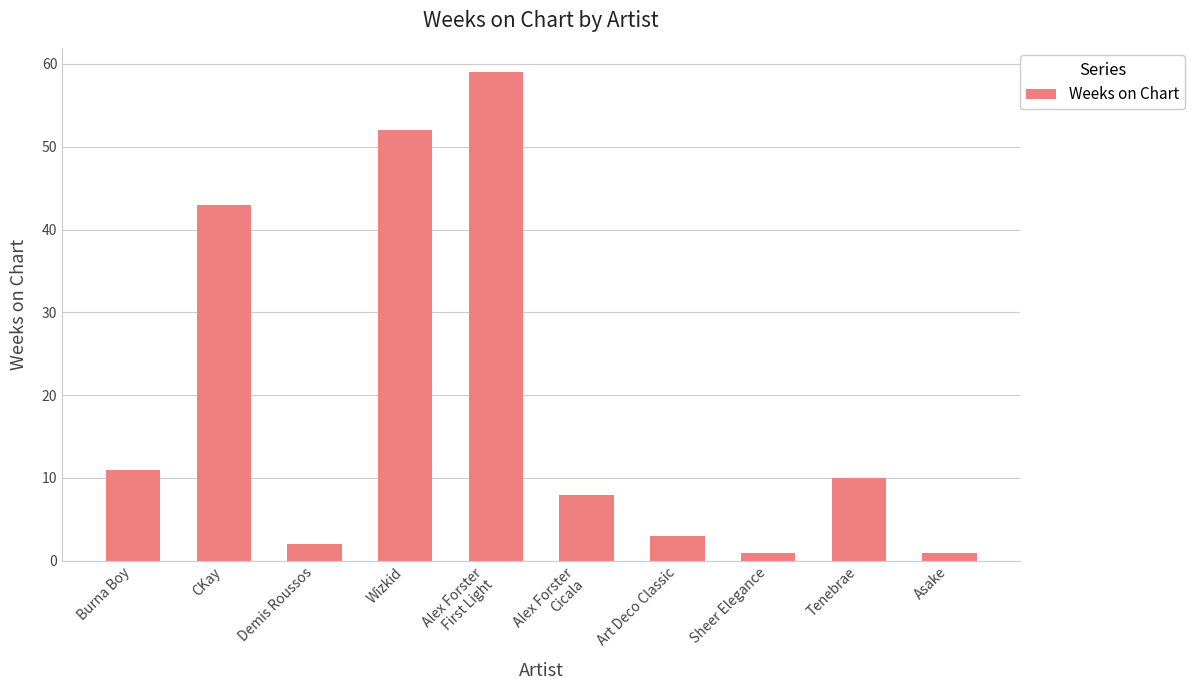

Reading left to right, transcribe all the data shown in this chart.

Burna Boy=11	CKay=43	Demis Roussos=2	Wizkid=52	Alex Forster
First Light=59	Alex Forster
Cicala=8	Art Deco Classic=3	Sheer Elegance=1	Tenebrae=10	Asake=1